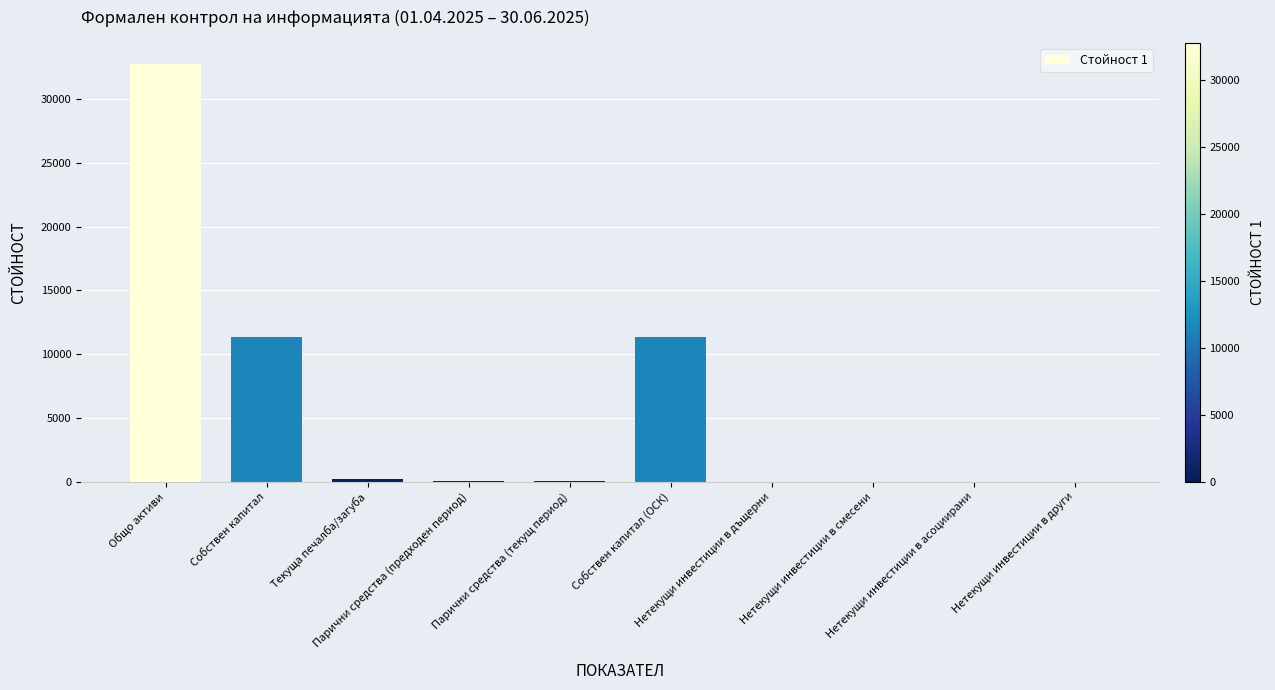

How many categories are shown in the chart?

10